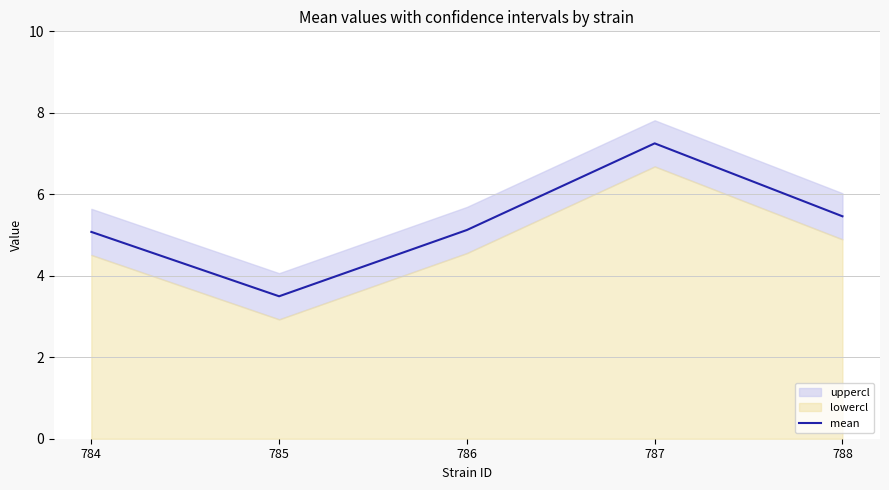

What is the average value?

5.3